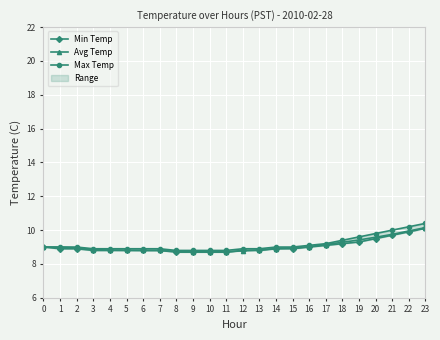

How many lines are shown in the chart?

3